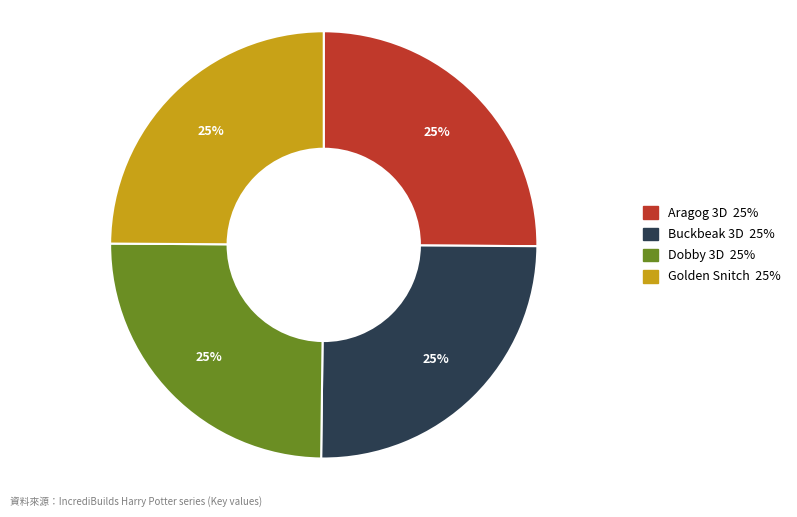

Is there a majority slice in this chart?

No